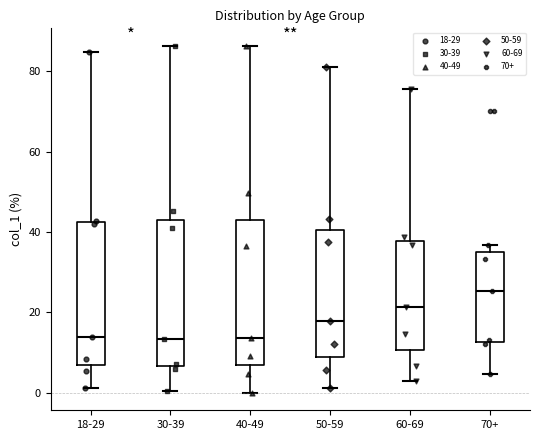

Reading left to right, transcribe this box plot: for each box, give where its median line is, the range the box spans, and where its two whiskers end, as read against the y-axis. The values are not printed on the chart, so give them approximately, as read against the axis.

18-29: median 14, box 8 to 42, whiskers 2 to 84
30-39: median 14, box 6 to 44, whiskers 0 to 86
40-49: median 14, box 6 to 44, whiskers 0 to 86
50-59: median 18, box 8 to 40, whiskers 2 to 82
60-69: median 22, box 10 to 38, whiskers 4 to 76
70+: median 26, box 12 to 36, whiskers 4 to 36 (just above the box's upper edge)